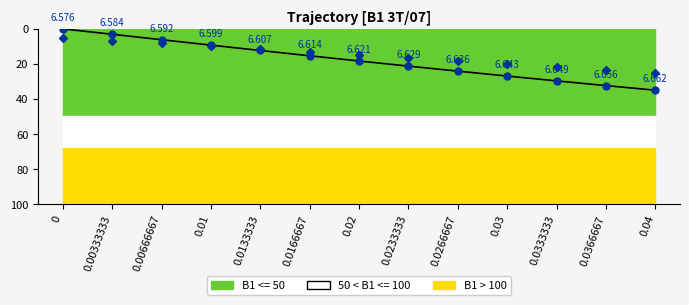

How many lines are shown in the chart?

2